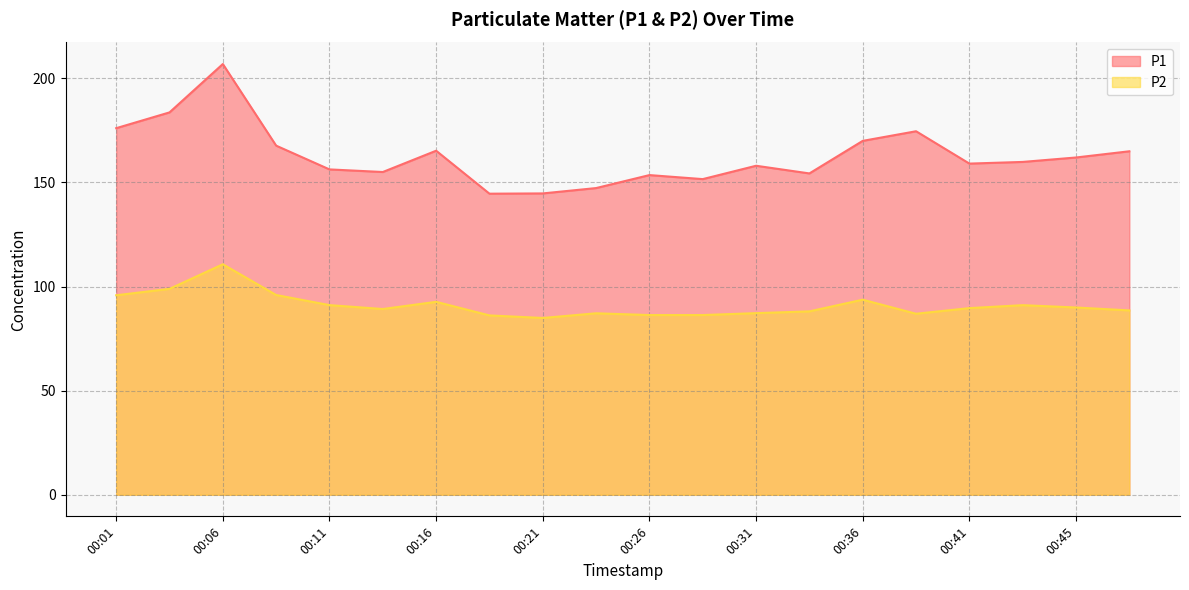

What is the value of the P1 point at the 10th from the left?

147.3